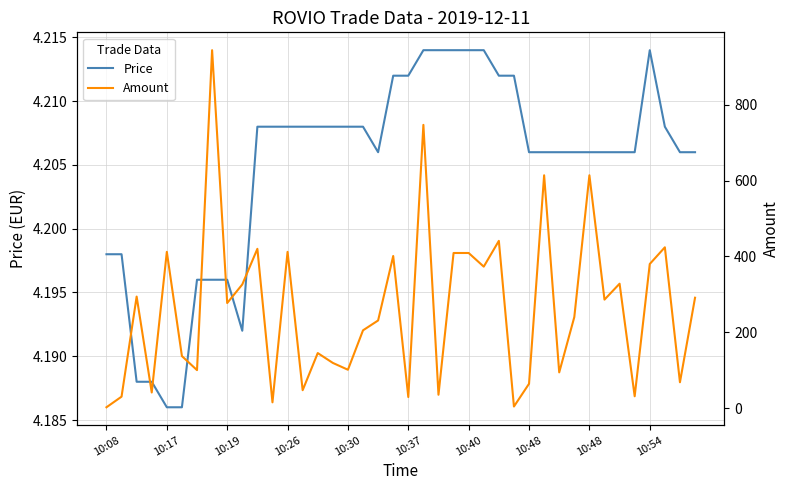

List the series in order of their peak value, lowest first.

Price, Amount